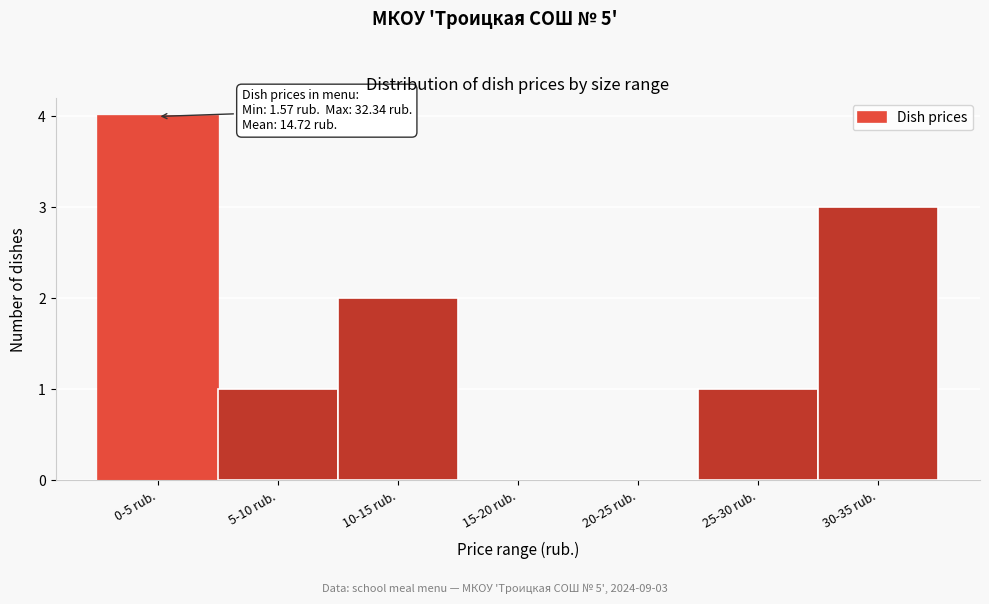

Reading left to right, list all the values displayed in this chart.

0-5 rub.=4	5-10 rub.=1	10-15 rub.=2	15-20 rub.=0	20-25 rub.=0	25-30 rub.=1	30-35 rub.=3